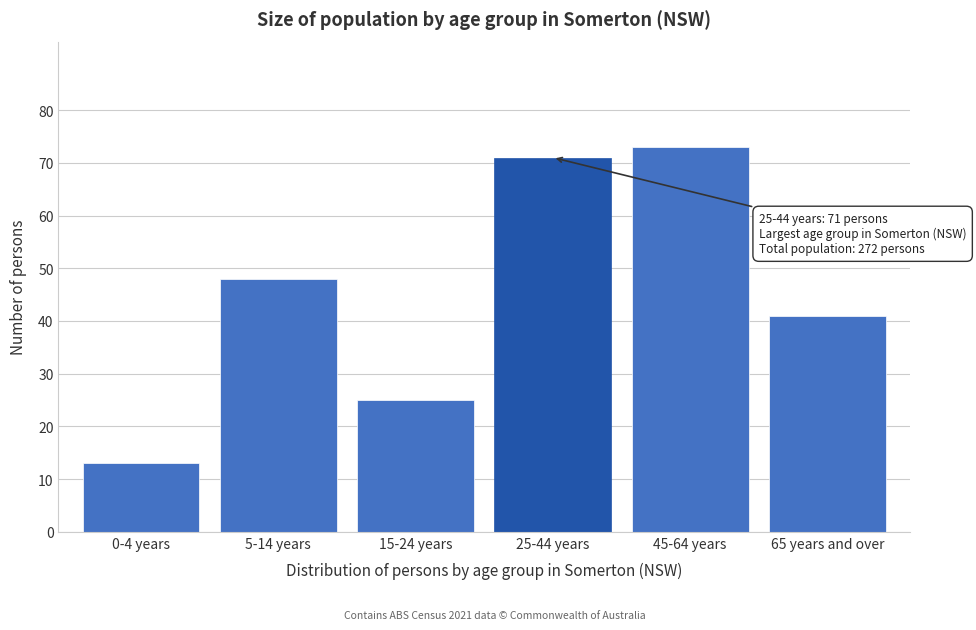

Reading left to right, transcribe all the data shown in this chart.

0-4 years=13	5-14 years=48	15-24 years=25	25-44 years=71	45-64 years=73	65 years and over=41